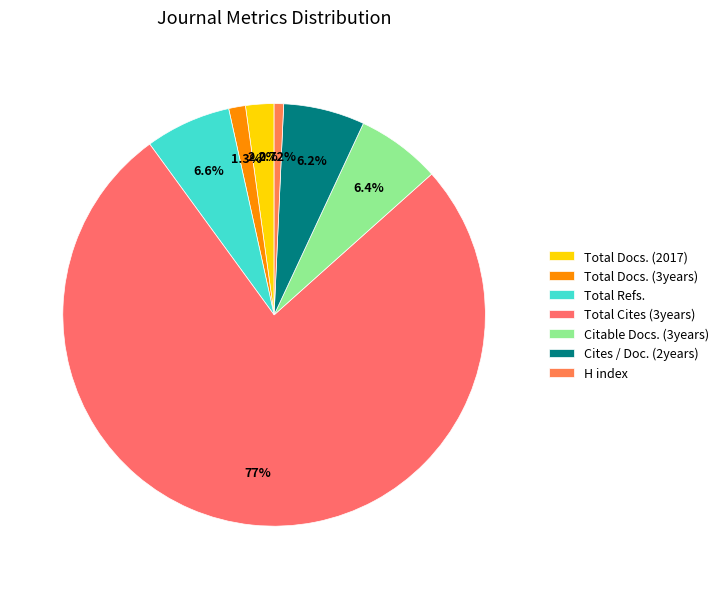

To the nearest percent, what is the combined percentage of Cites / Doc. (2years) and Total Refs.?

13%